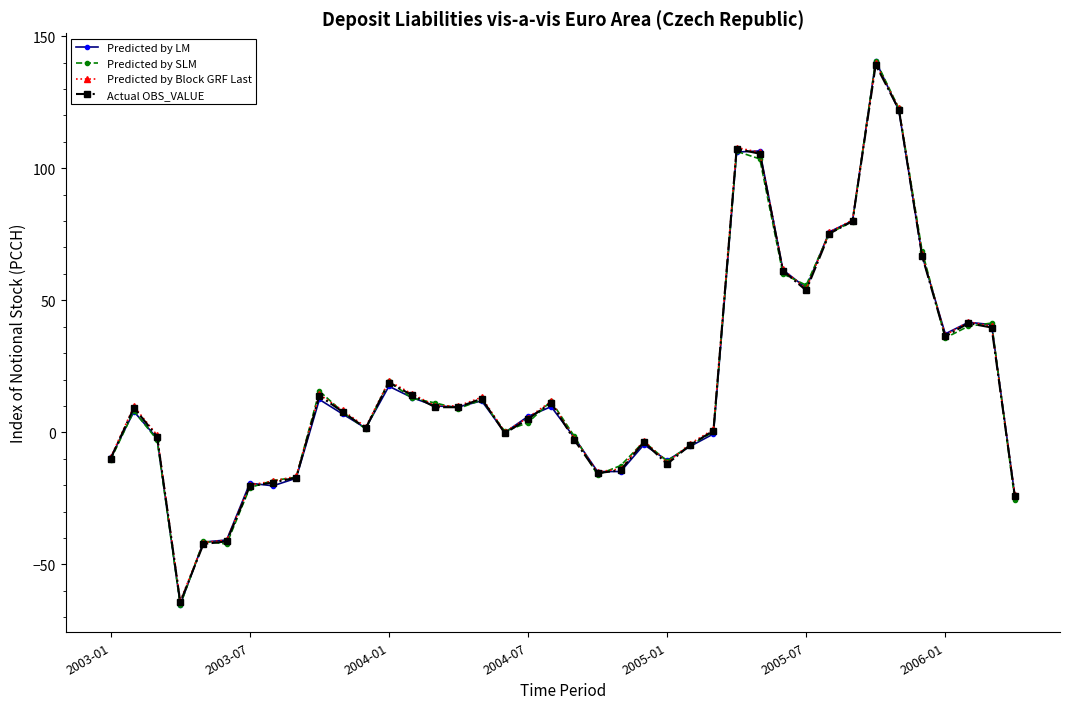

True or false: Predicted by Block GRF Last has more than 0 points higher than both neighbors.

True